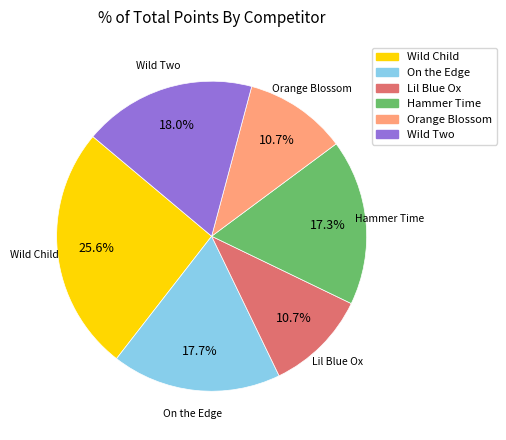

Is there any slice that represents more than half of the pie?

No